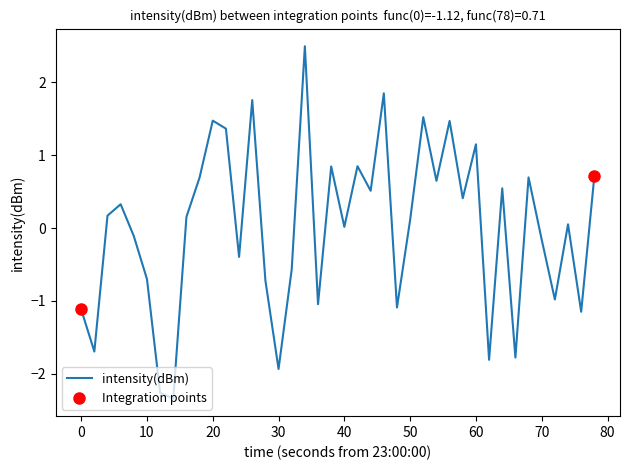

What is the maximum value shown in the chart?

2.5